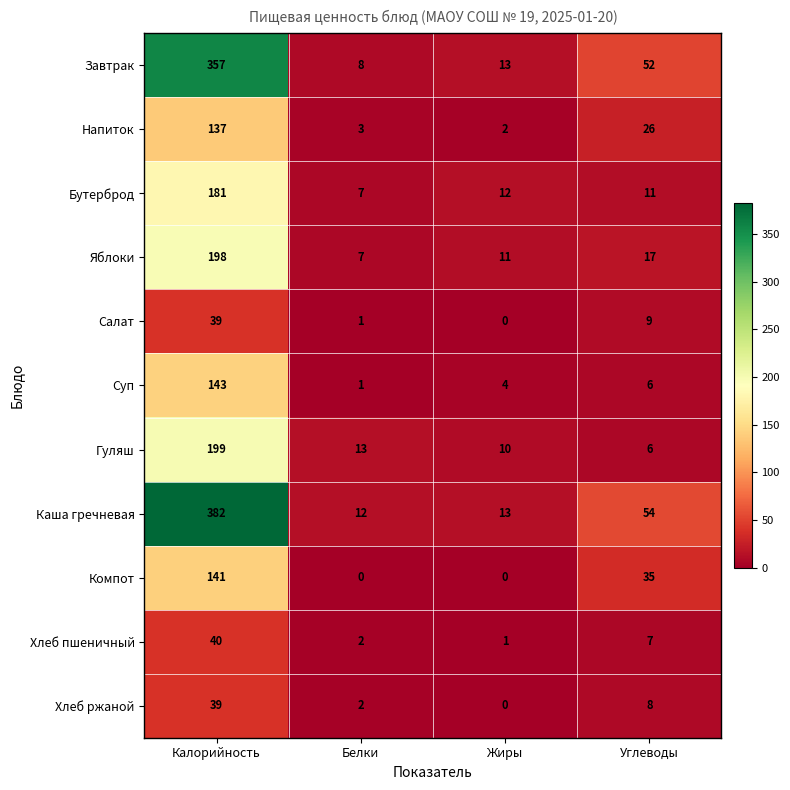

Which series has the largest total across all categories?

Каша гречневая